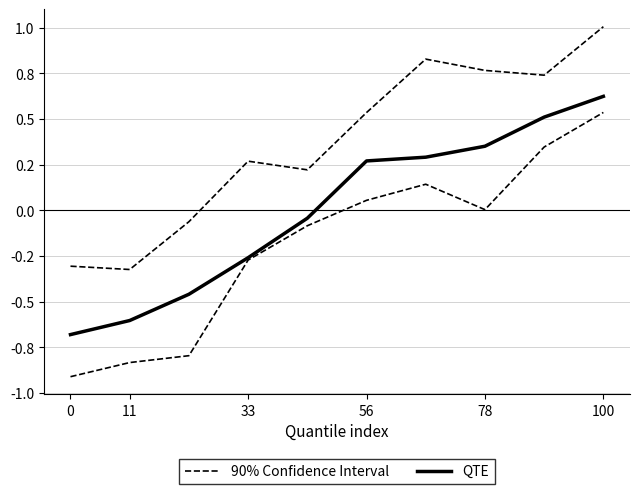

Is the value of QTE at 0 greater than the value of 90% Confidence Interval at 33?

No